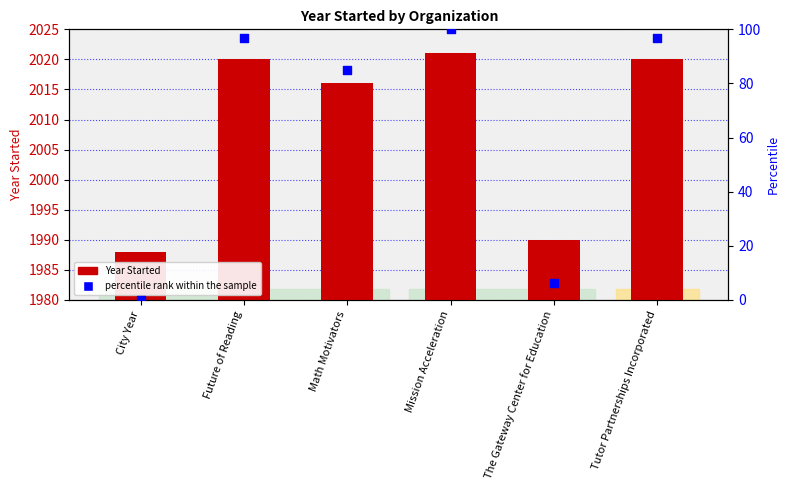

At how many categories does at least one series exceed 1282?

6